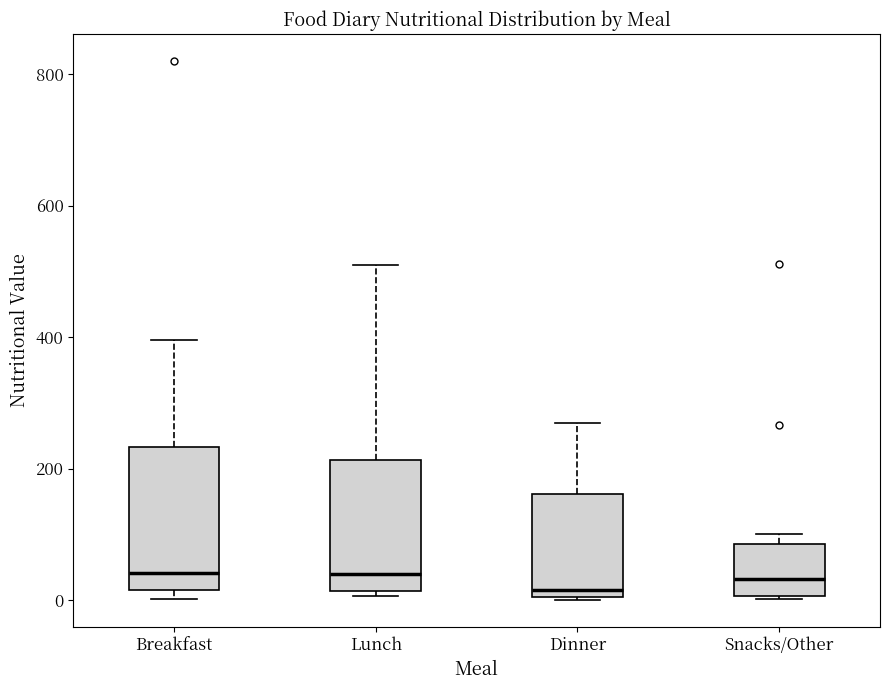

Reading left to right, transcribe this box plot: for each box, give where its median line is, the range the box spans, and where its two whiskers end, as read against the y-axis. The values are not printed on the chart, so give them approximately, as read against the axis.

Breakfast: median 40, box 20 to 240, whiskers 0 to 400
Lunch: median 40, box 20 to 220, whiskers 0 to 520
Dinner: median 20, box 0 to 160, whiskers 0 to 280
Snacks/Other: median 40, box 0 to 80, whiskers 0 to 100